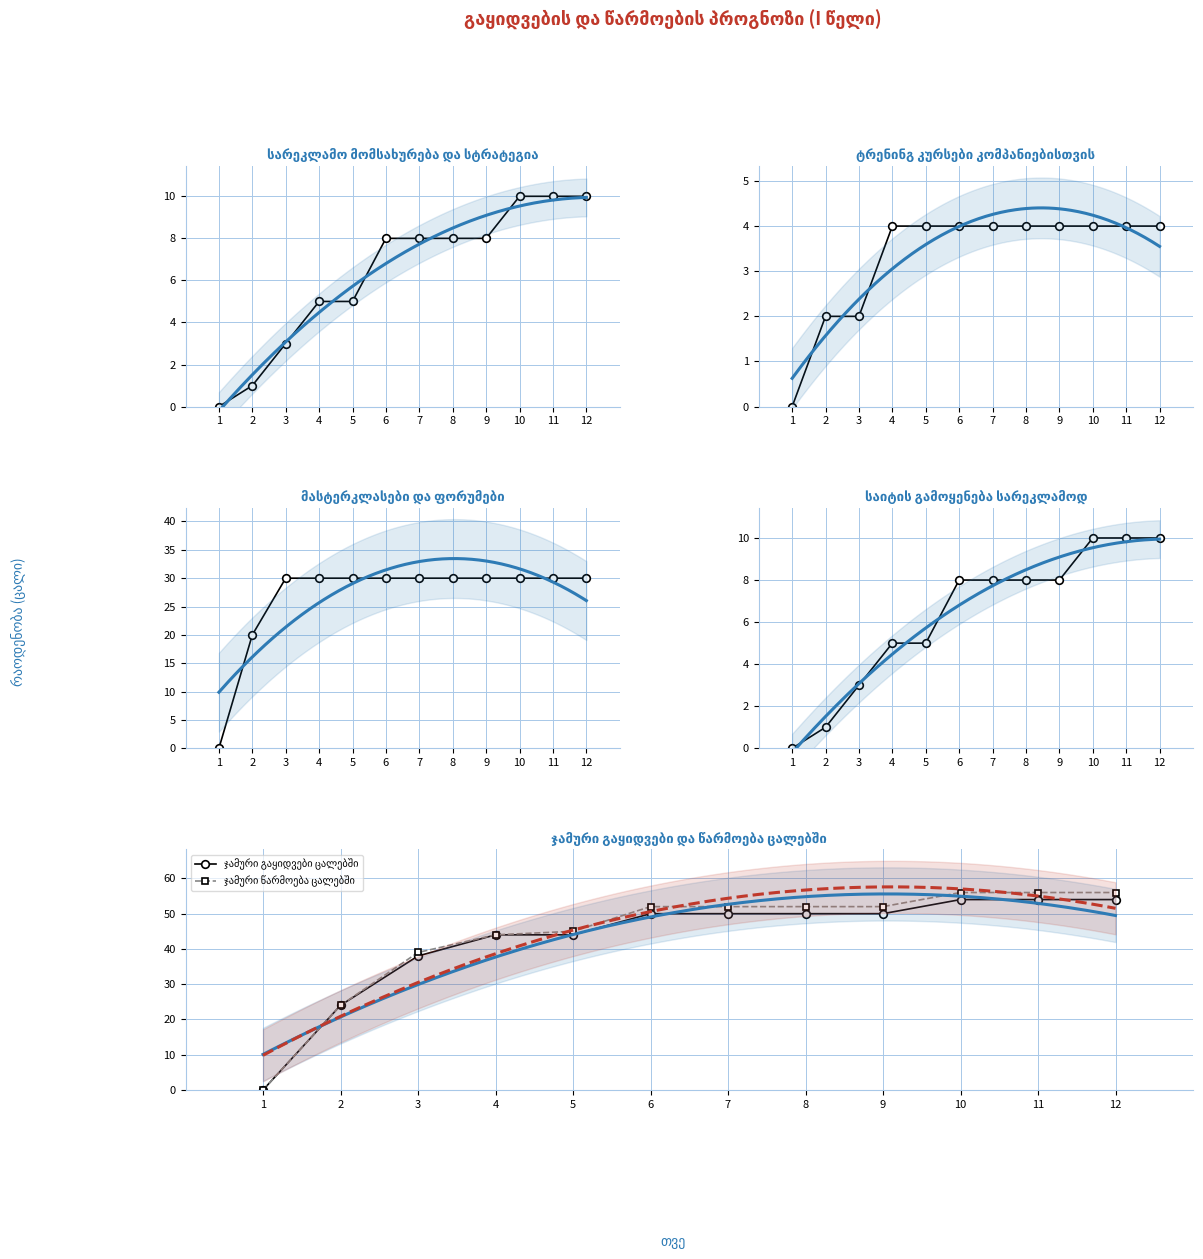

Between 5 and 6, which is larger?

6